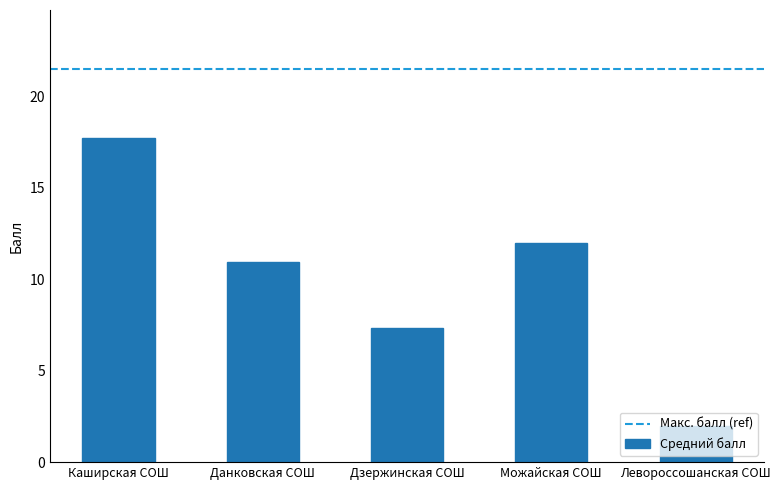

Are the bars horizontal?

No